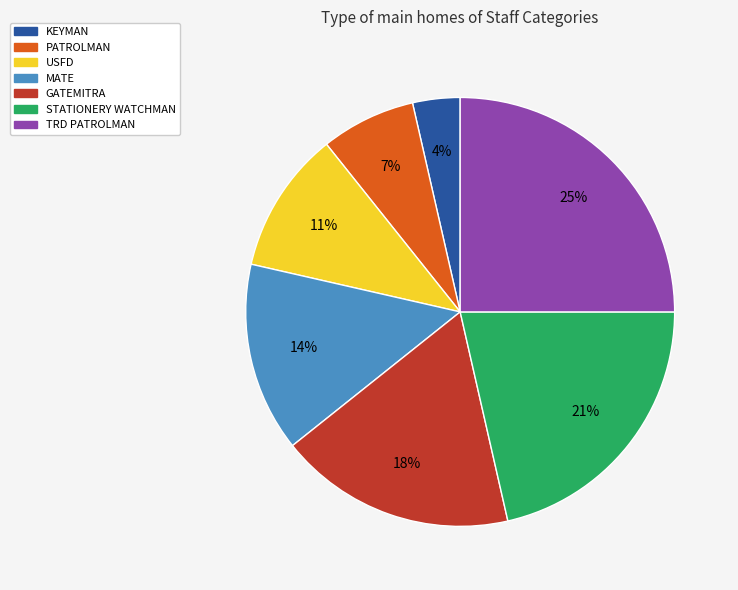

To the nearest percent, what percentage of the pie is KEYMAN?

4%